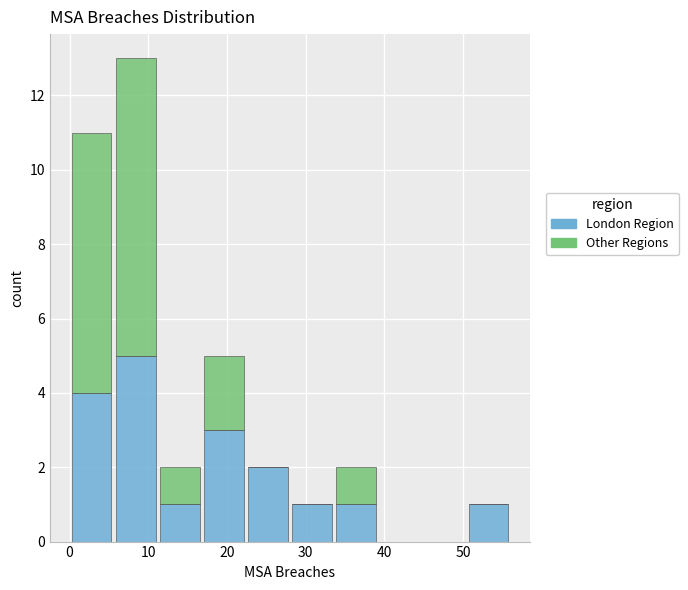

Reading left to right, transcribe this chart: for each stacked bar, give the range it covers on the x-axis and its total height. Neither the bar edges nor the heights are printed on the chart, so give them approximately, as read against the axes.

0.0 to 5.6: 11
5.6 to 11.2: 13
11.2 to 16.8: 2
16.8 to 22.4: 5
22.4 to 28.0: 2
28.0 to 33.6: 1
33.6 to 39.2: 2
39.2 to 44.8: 0
44.8 to 50.4: 0
50.4 to 56.0: 1